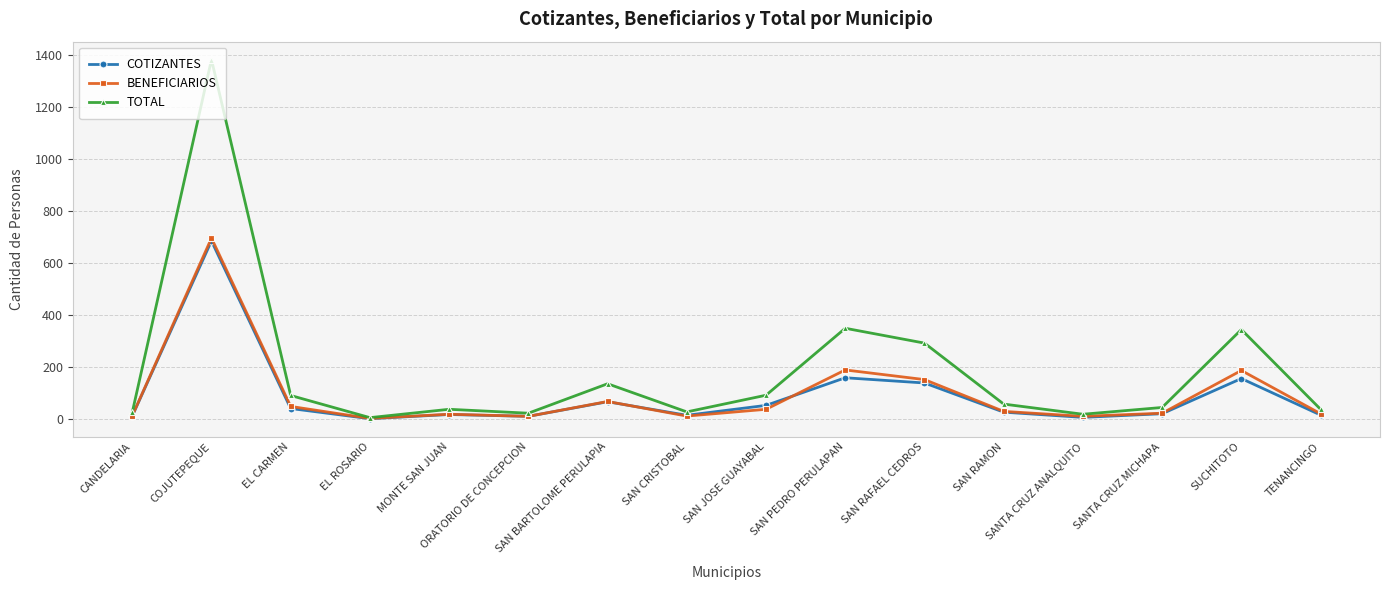

How many lines are shown in the chart?

3